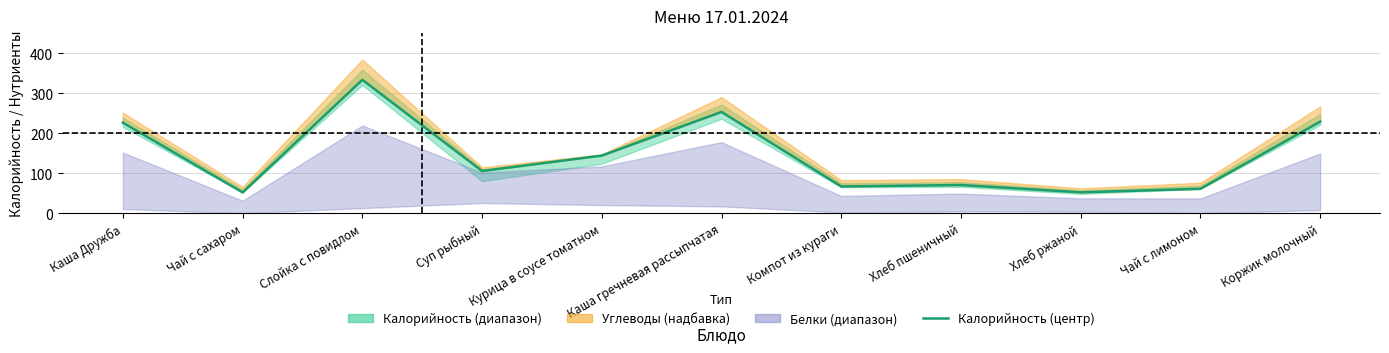

How many lines are shown in the chart?

1